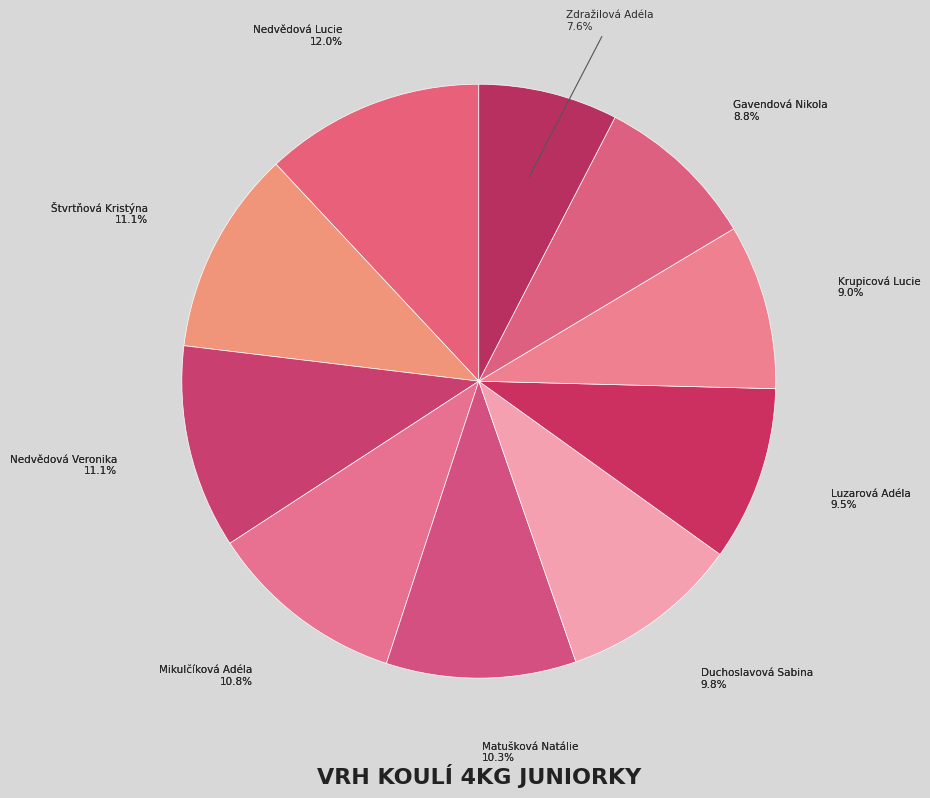

To the nearest percent, what is the average slice percentage?

10%